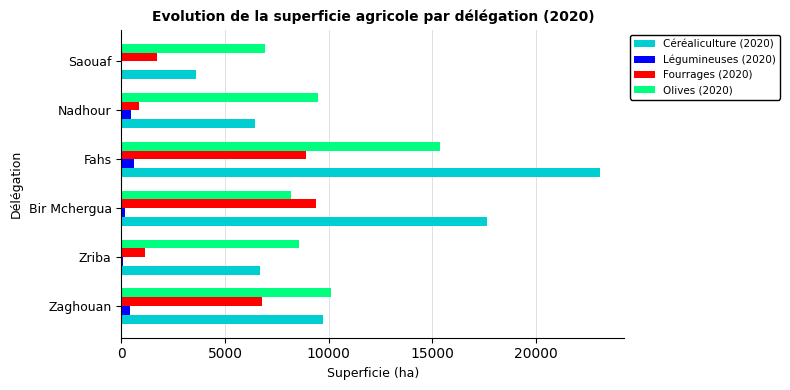

At which category is the sum across all series the highest?

Fahs